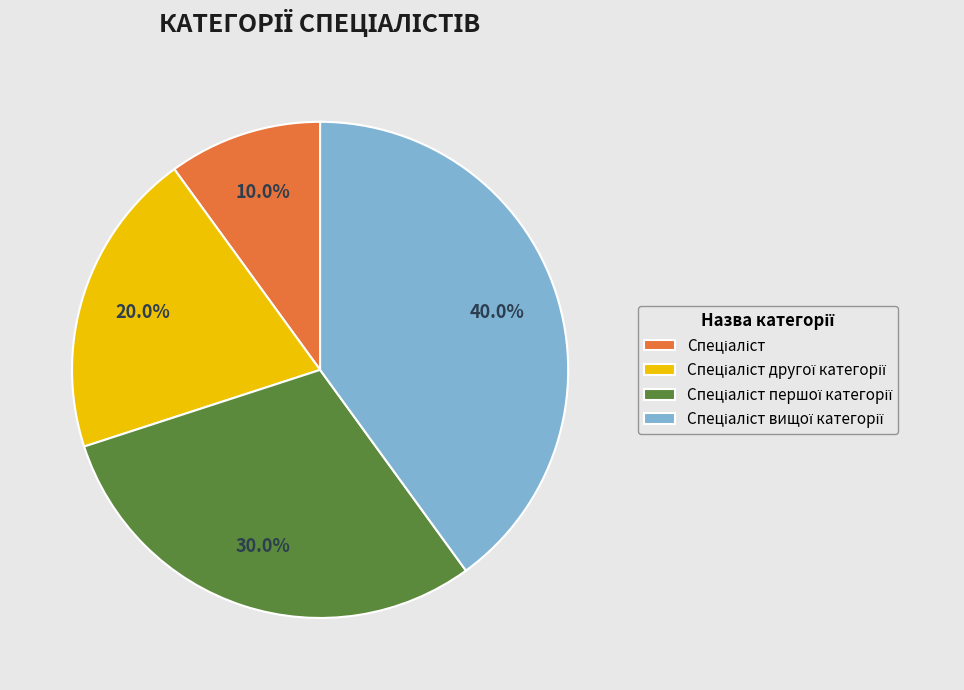

Is there any slice that represents more than half of the pie?

No